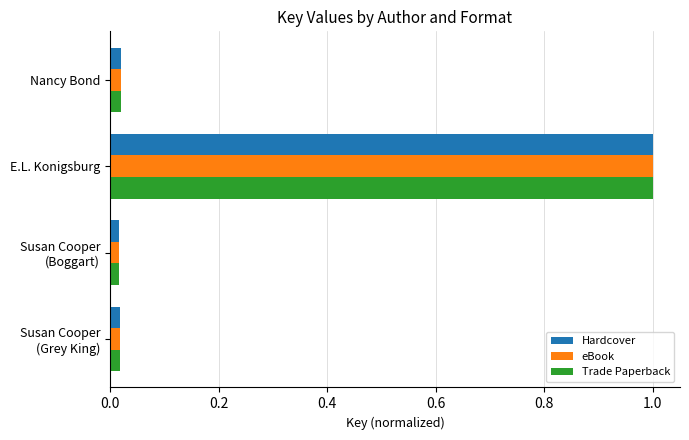

What is the difference between the maximum and minimum values in the Hardcover series?

1.0